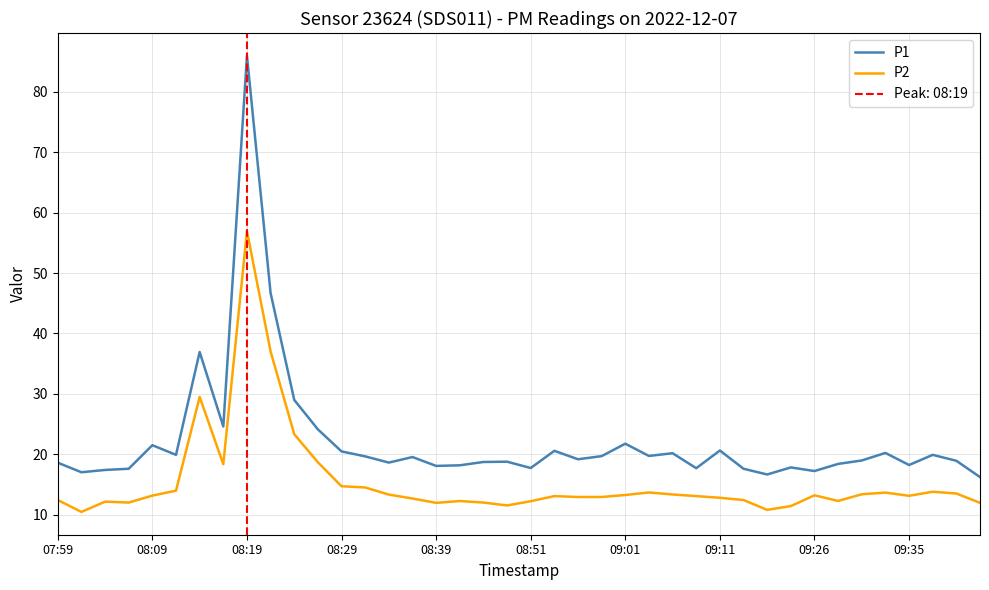

Rank the series by their average value, from highest to lowest.

P1, P2